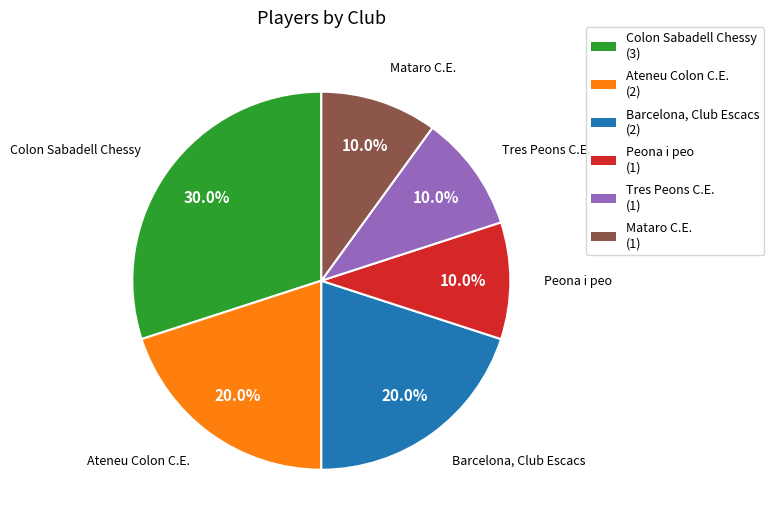

Is it true that Barcelona, Club Escacs is 8% of the pie?

False